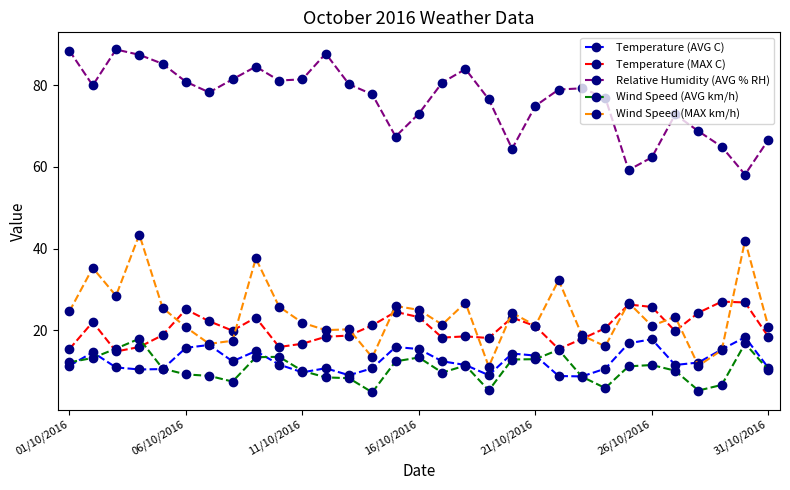

What is the value of the Relative Humidity (AVG % RH) point at the 8th from the left?

81.4